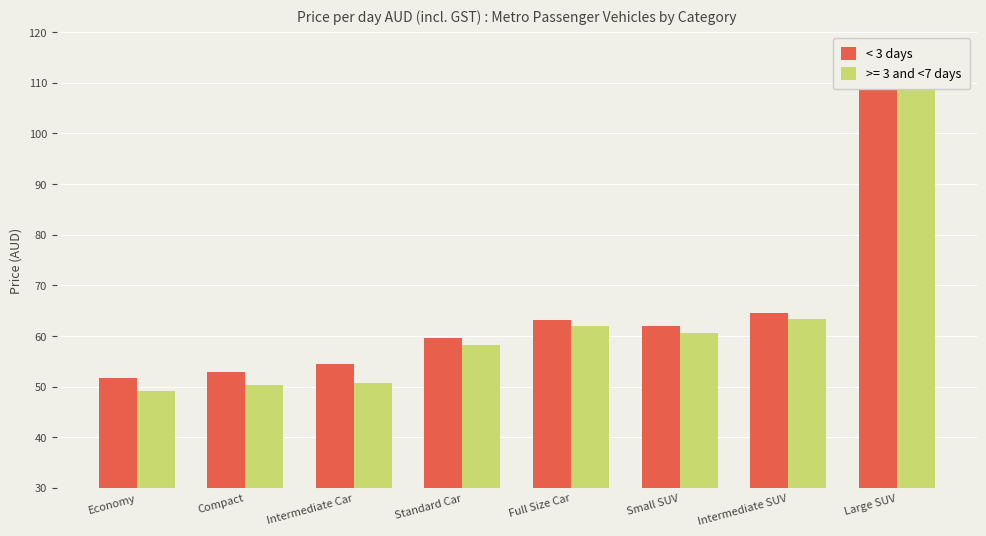

What is the difference between the values at Large SUV and Standard Car?

52.2